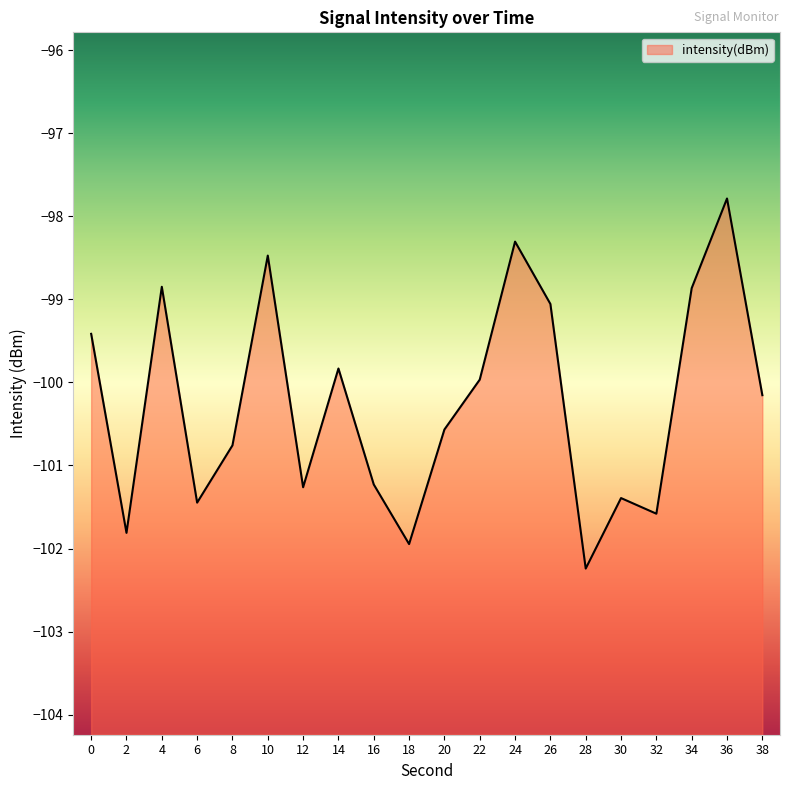

How many series are shown in this chart?

1